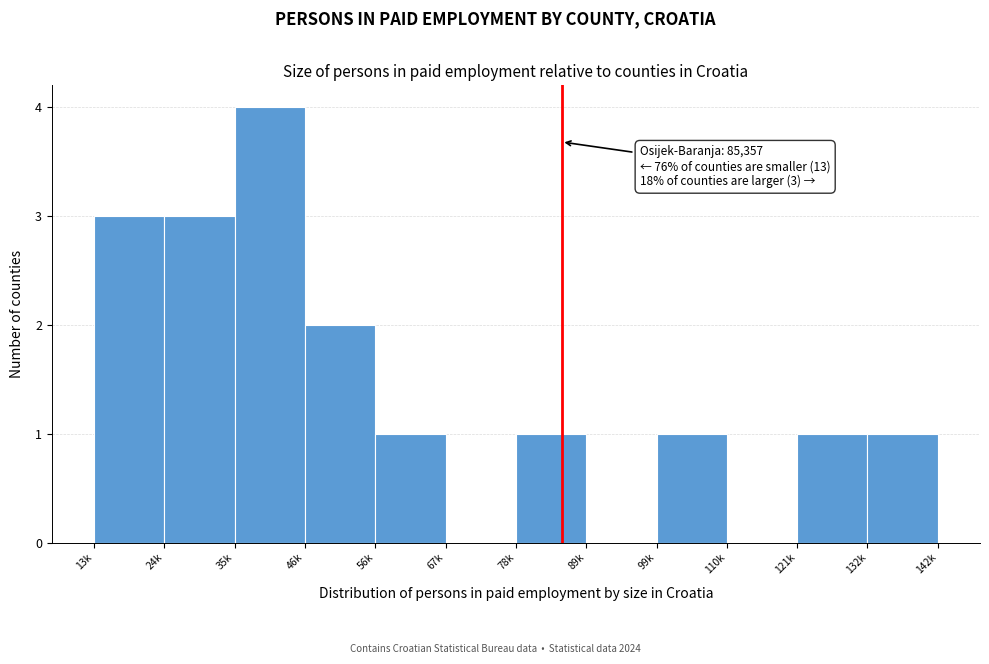

Reading left to right, transcribe all the data shown in this chart.

13k=3	24k=3	35k=4	46k=2	56k=1	67k=0	78k=1	89k=0	99k=1	110k=0	121k=1	132k=1